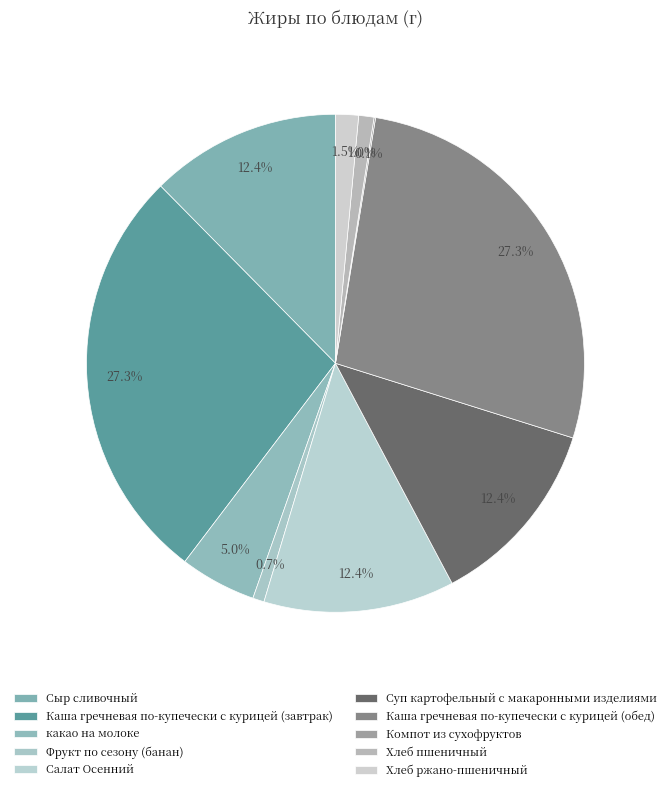

What percentage is the Хлеб пшеничный slice, to the nearest percent?

1%